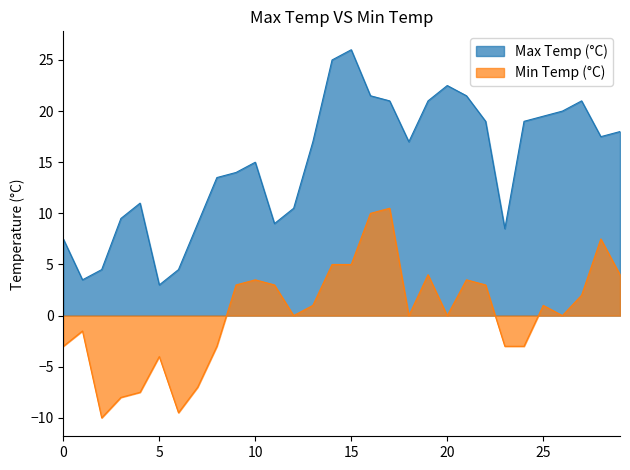

What are all the series names shown in the legend?

Max Temp (°C), Min Temp (°C)